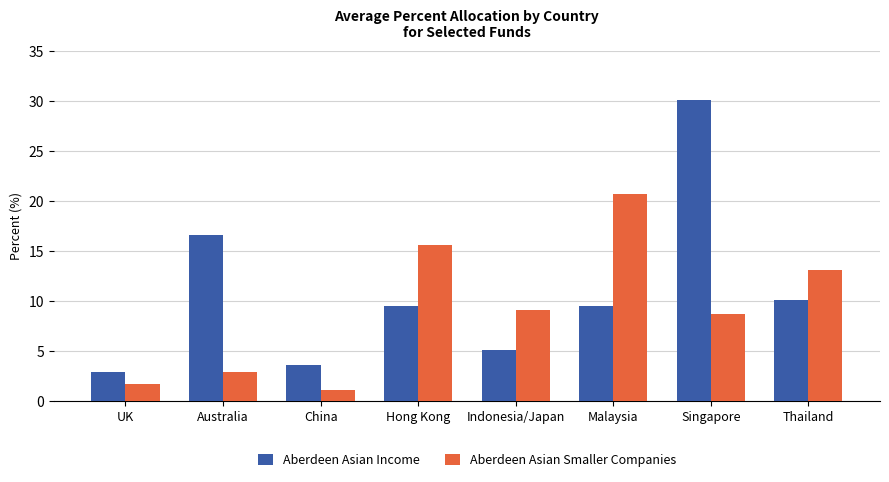

The Aberdeen Asian Income series shows 43.0 at Singapore. True or false?

False